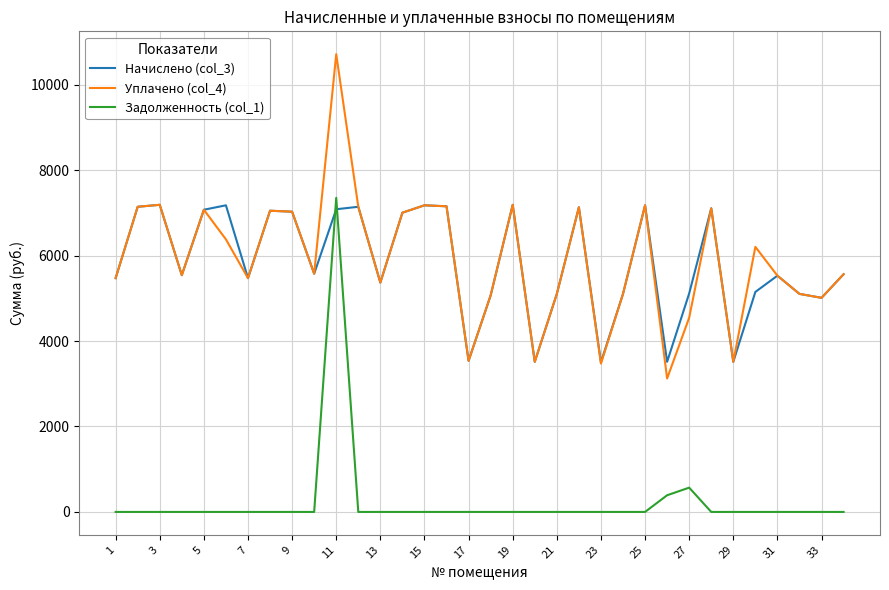

What is the maximum value shown in the chart?

10713.3